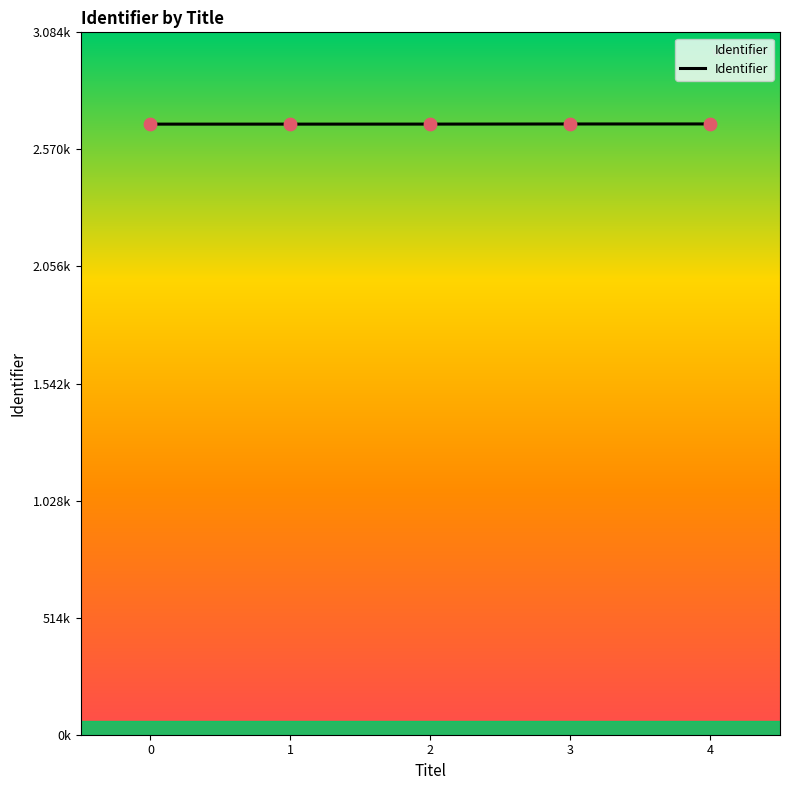

Is this an area chart (filled region under the line)?

Yes